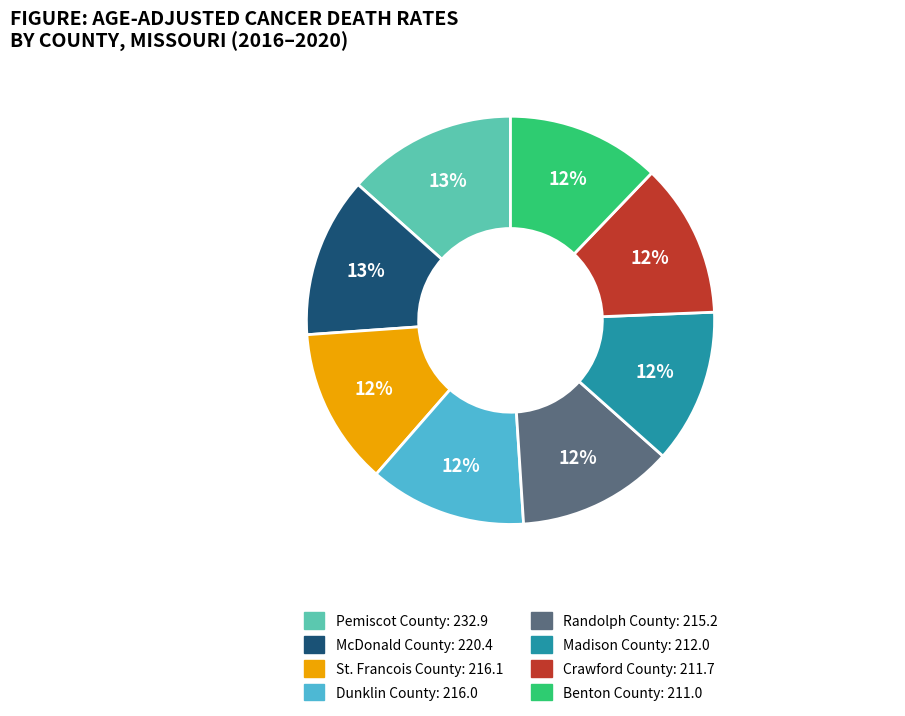

To the nearest percent, what is the difference between the largest and smallest slice percentages?

1%